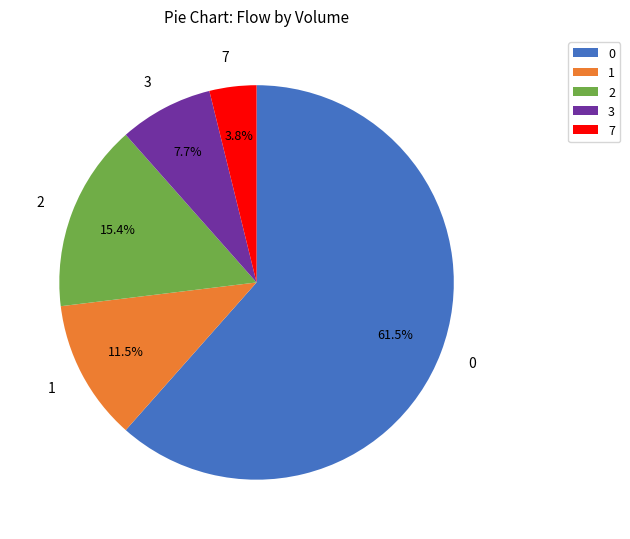

Which category has the smallest portion of the pie?

7